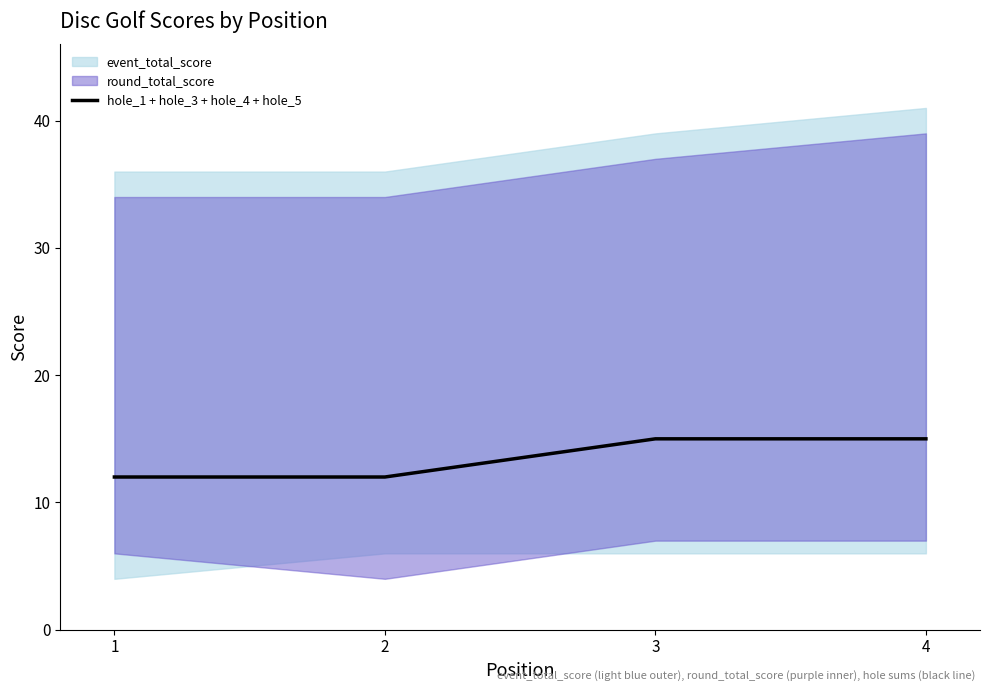

The hole_1 + hole_3 + hole_4 + hole_5 series shows 19 at 2. True or false?

False